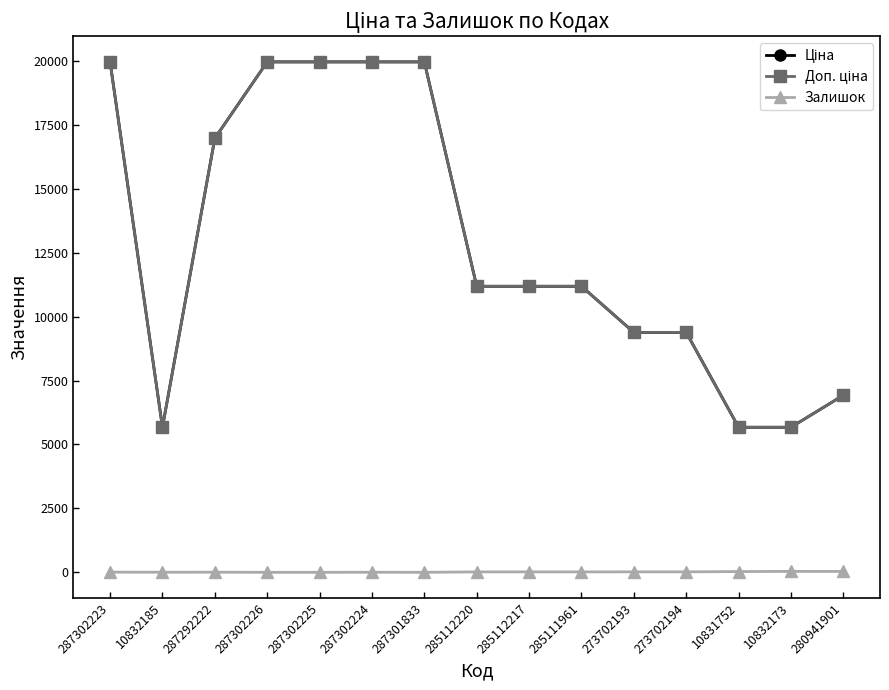

What value does the Ціна series have at 10831752?

5673.8